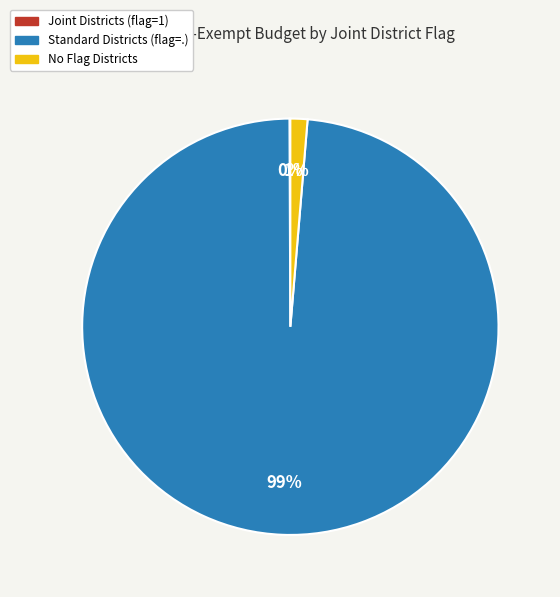

To the nearest percent, what is the average slice percentage?

33%